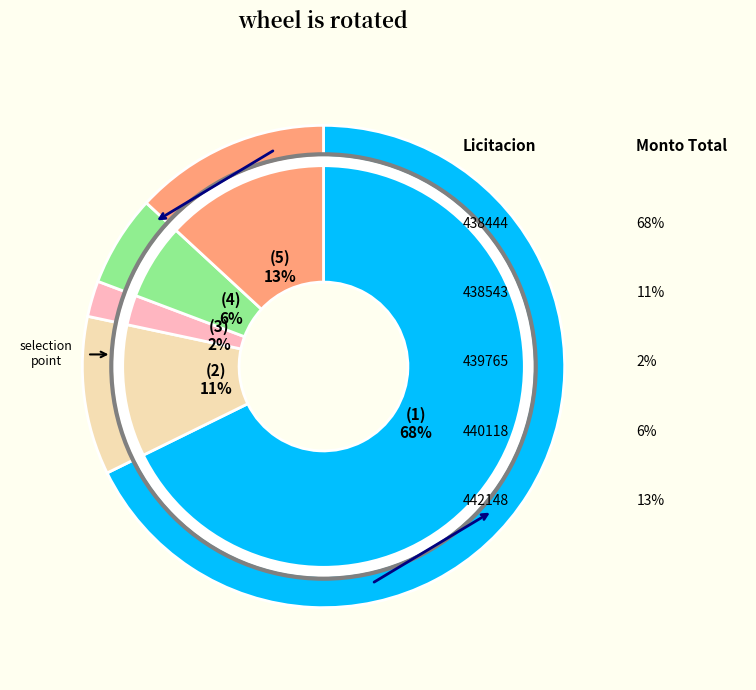

To the nearest percent, what is the average slice percentage?

20%